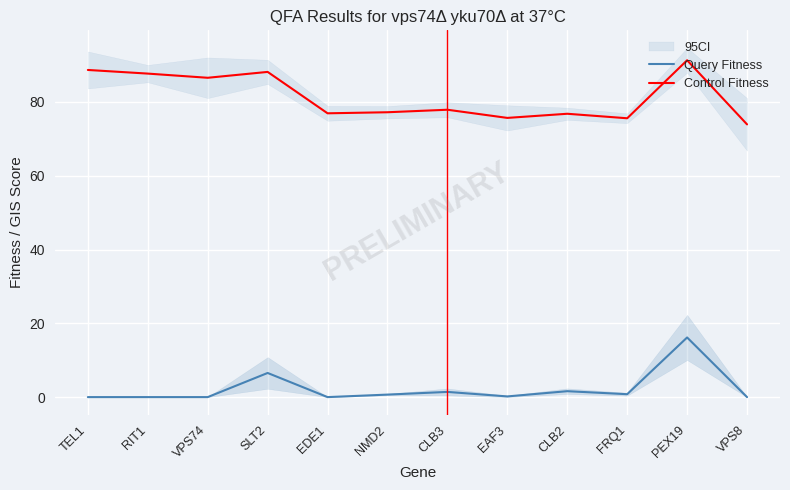

Where is the first local minimum for Query Fitness?

EDE1